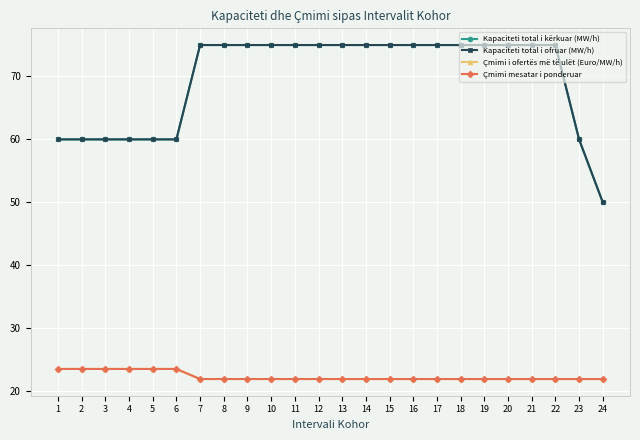

Rank the series by their maximum value, from highest to lowest.

Kapaciteti total i kërkuar (MW/h), Kapaciteti total i ofruar (MW/h), Çmimi i ofertës më të ulët (Euro/MW/h), Çmimi mesatar i ponderuar